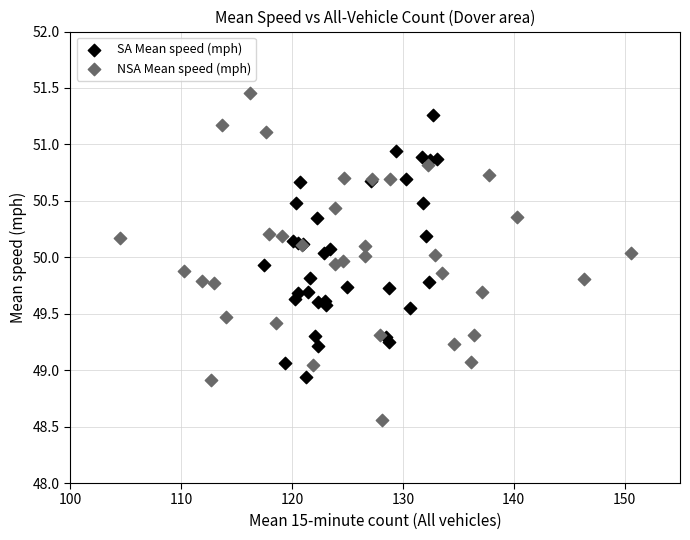

Which series has the widest spread of Y values?

NSA Mean speed (mph)